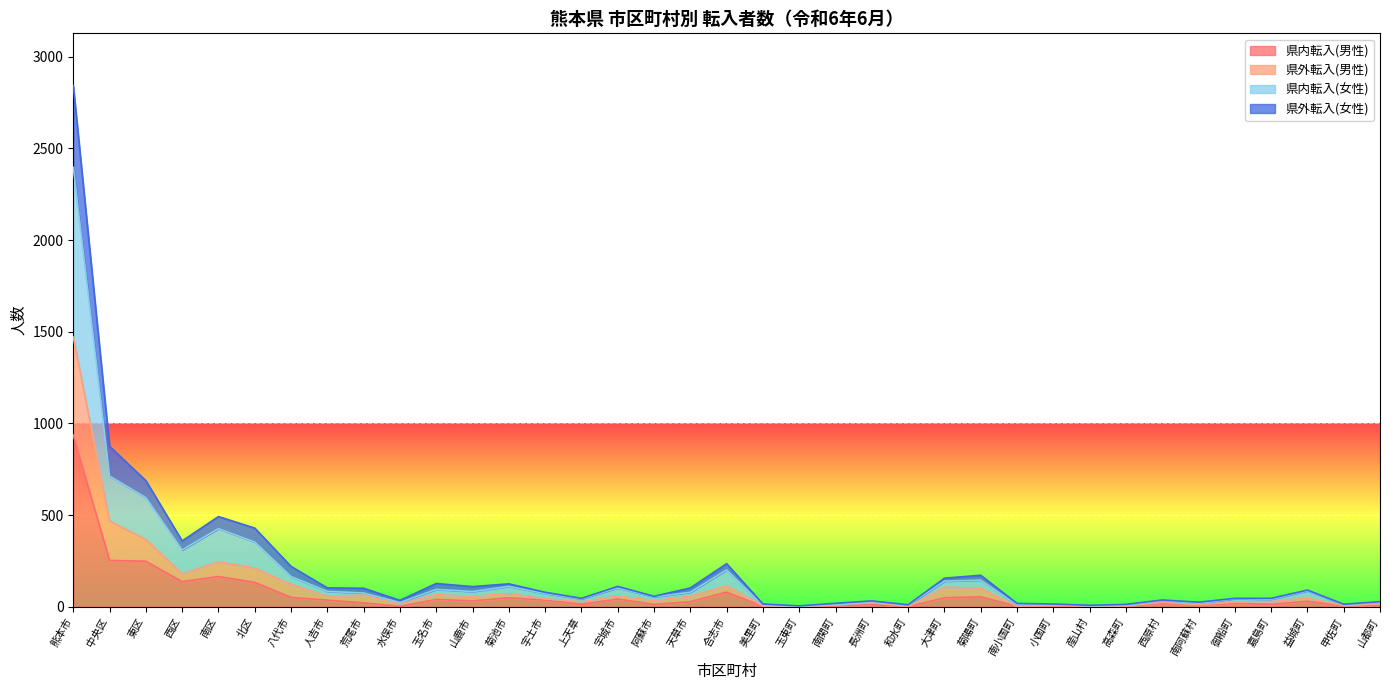

At 南小国町, list the series in order from largest to smallest.

県外転入(女性), 県内転入(女性), 県内転入(男性), 県外転入(男性)